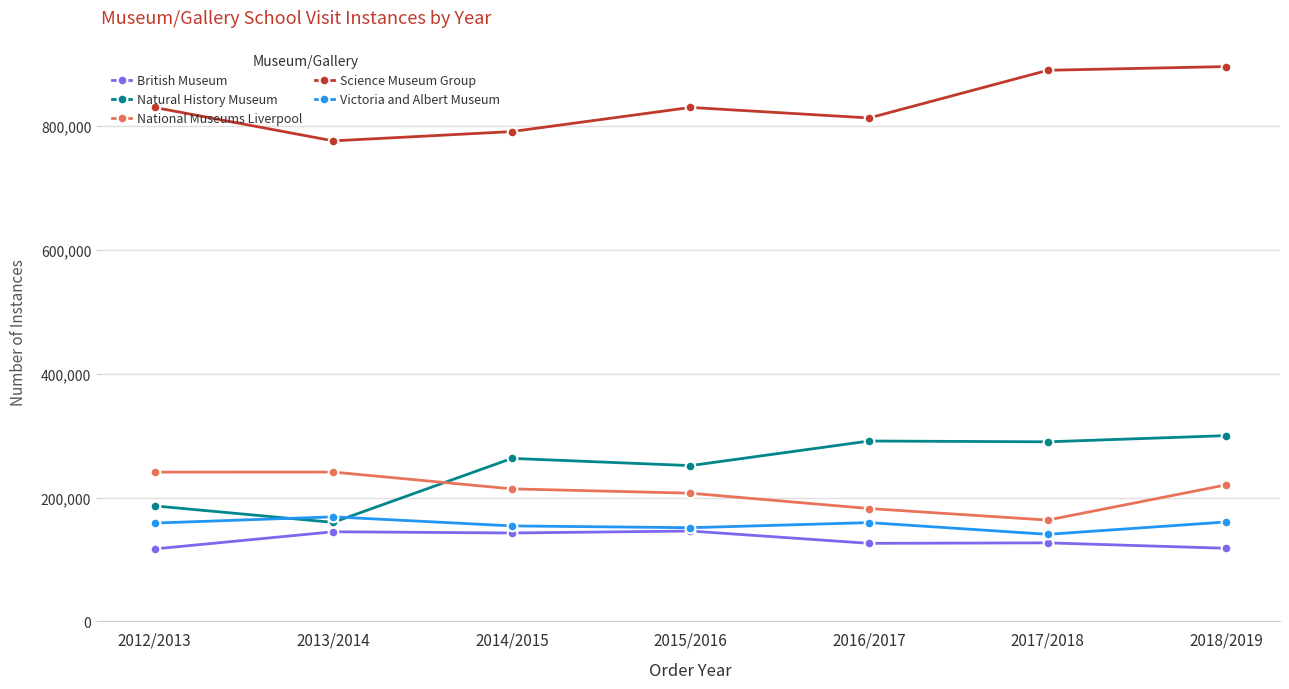

True or false: British Museum has a value of 29213 at 2015/2016.

False